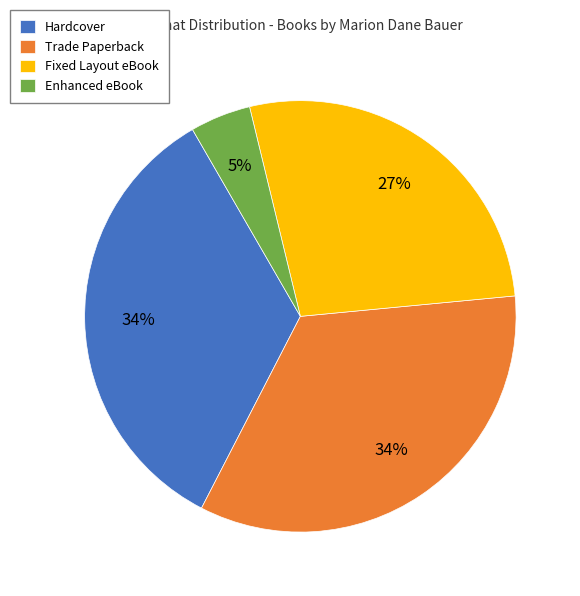

To the nearest percent, what is the average slice percentage?

25%